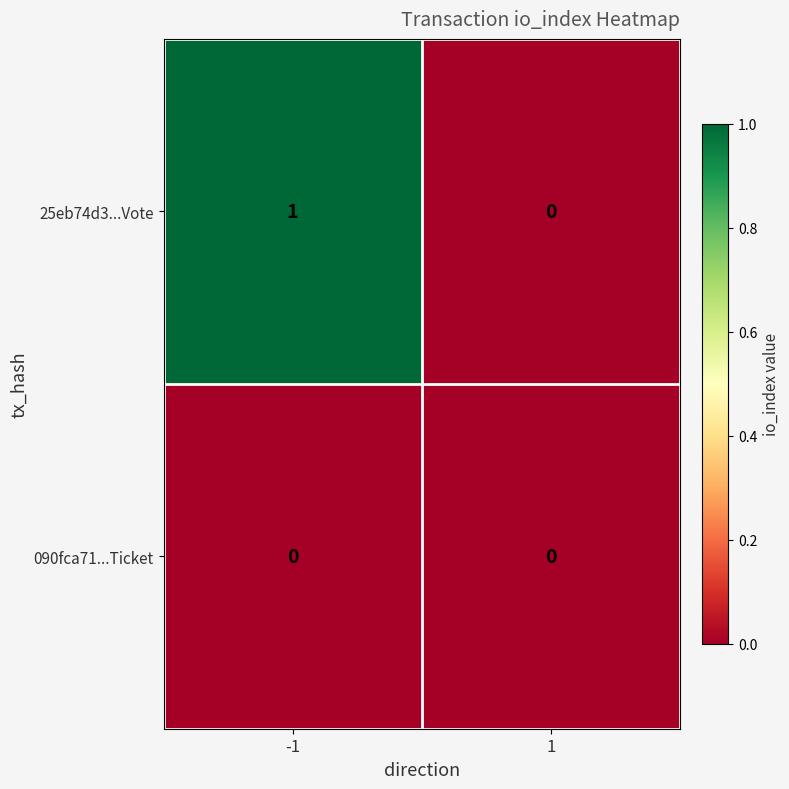

Rank the series by their maximum value, from lowest to highest.

090fca71...Ticket, 25eb74d3...Vote